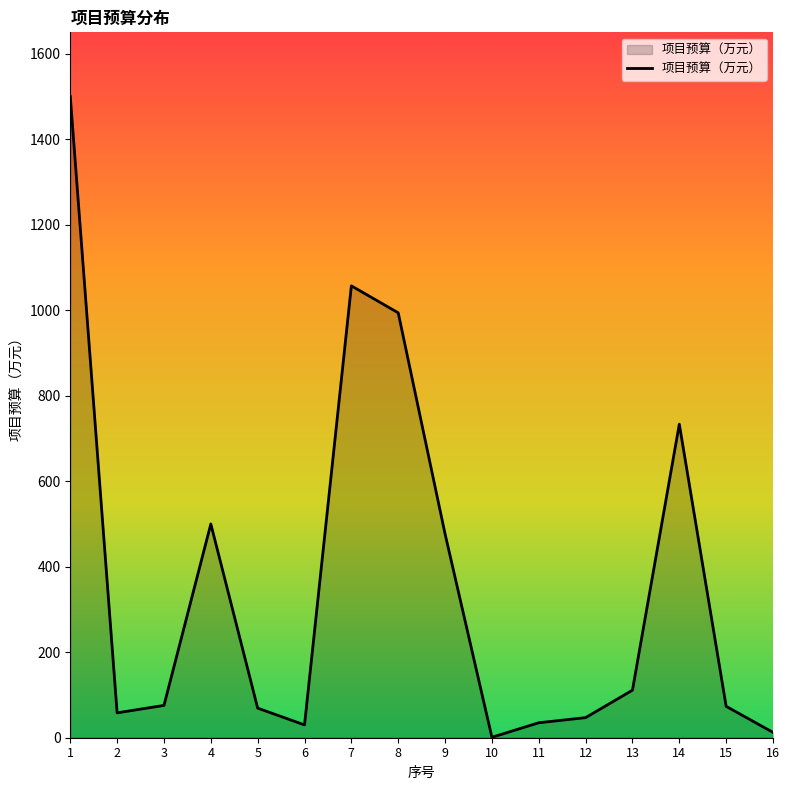

The value at 2 is 58.2. True or false?

True